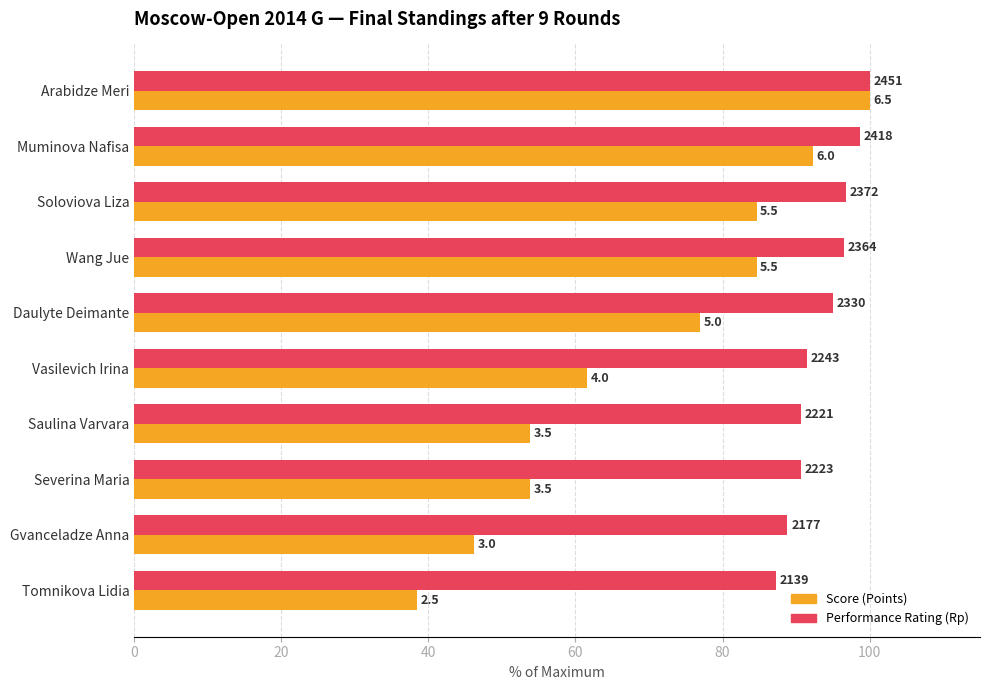

What are all the series names shown in the legend?

Score (Points), Performance Rating (Rp)